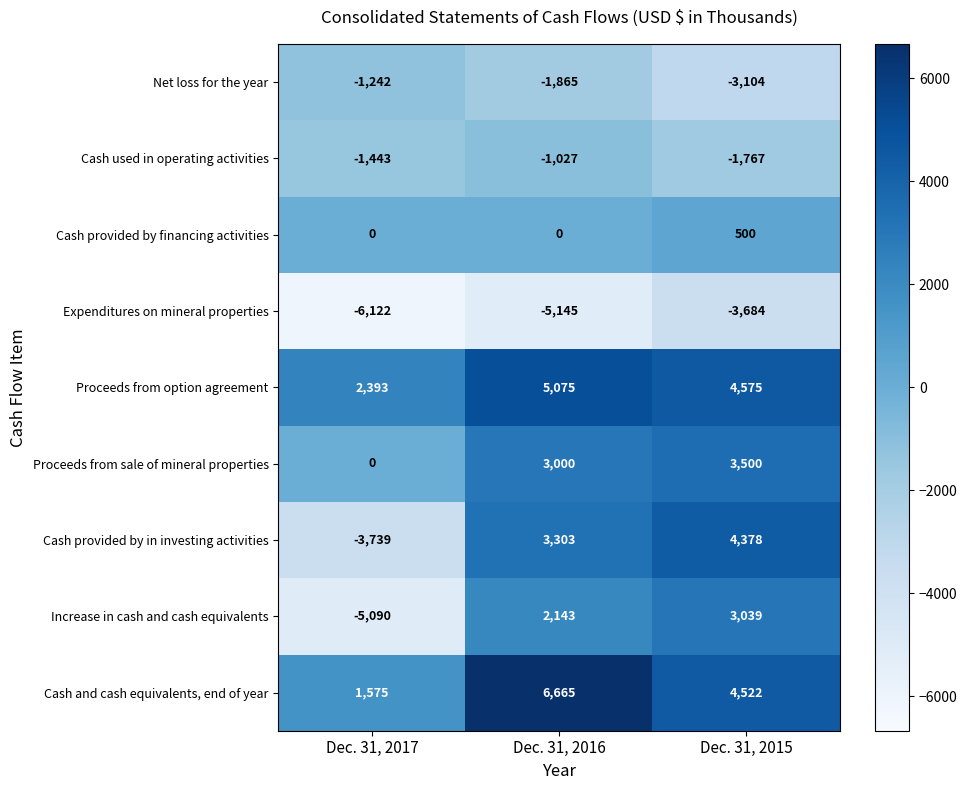

How many positive values does the Cash provided by in investing activities series have?

2